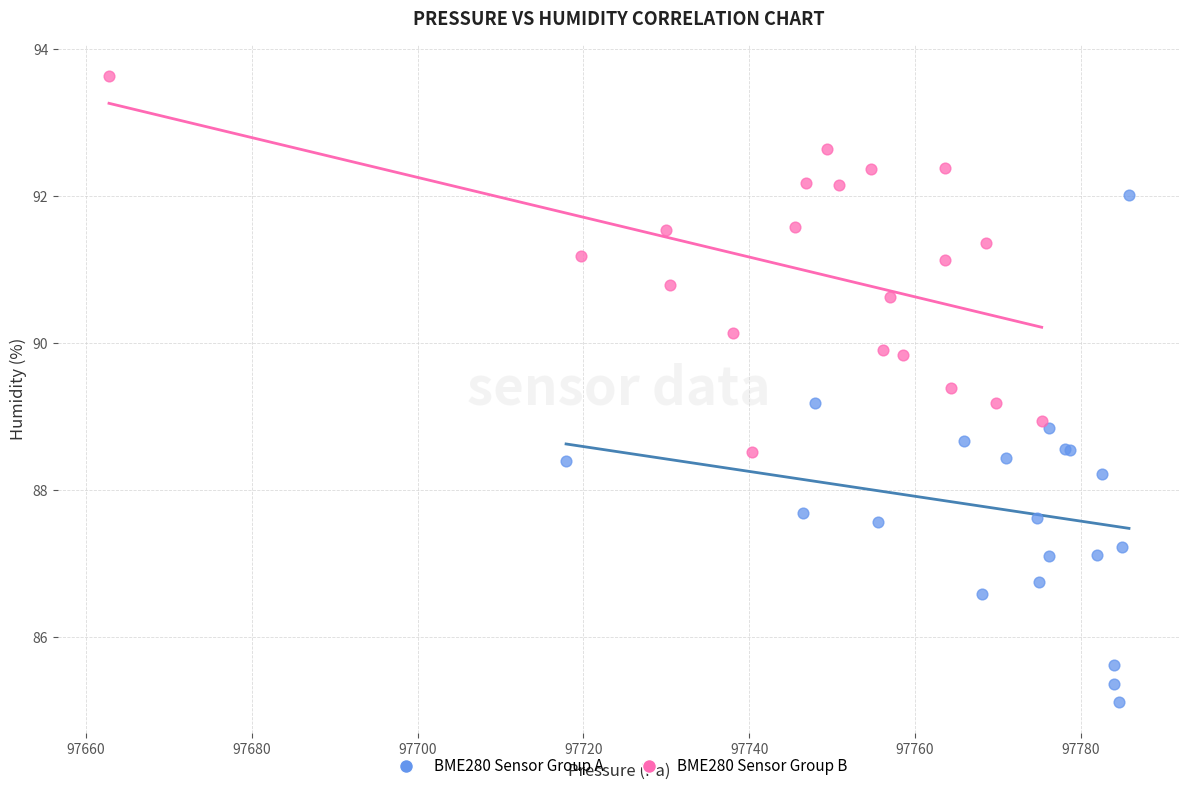

Which series contains the lowest Y value?

BME280 Sensor Group A